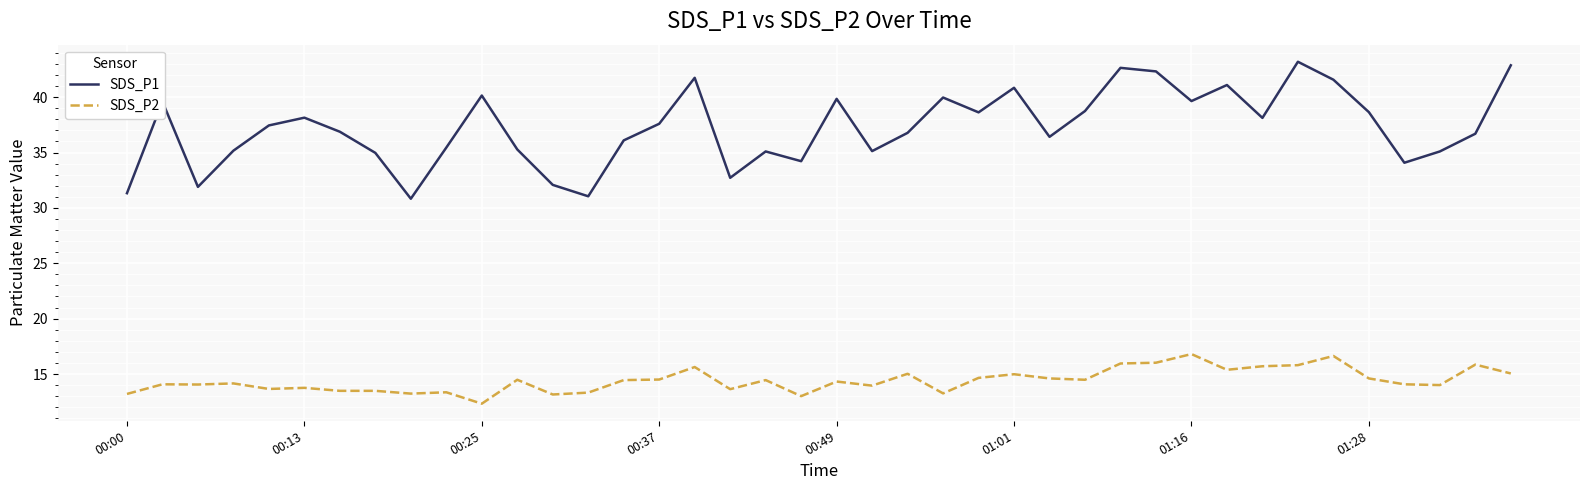

Which series has the largest total across all categories?

SDS_P1